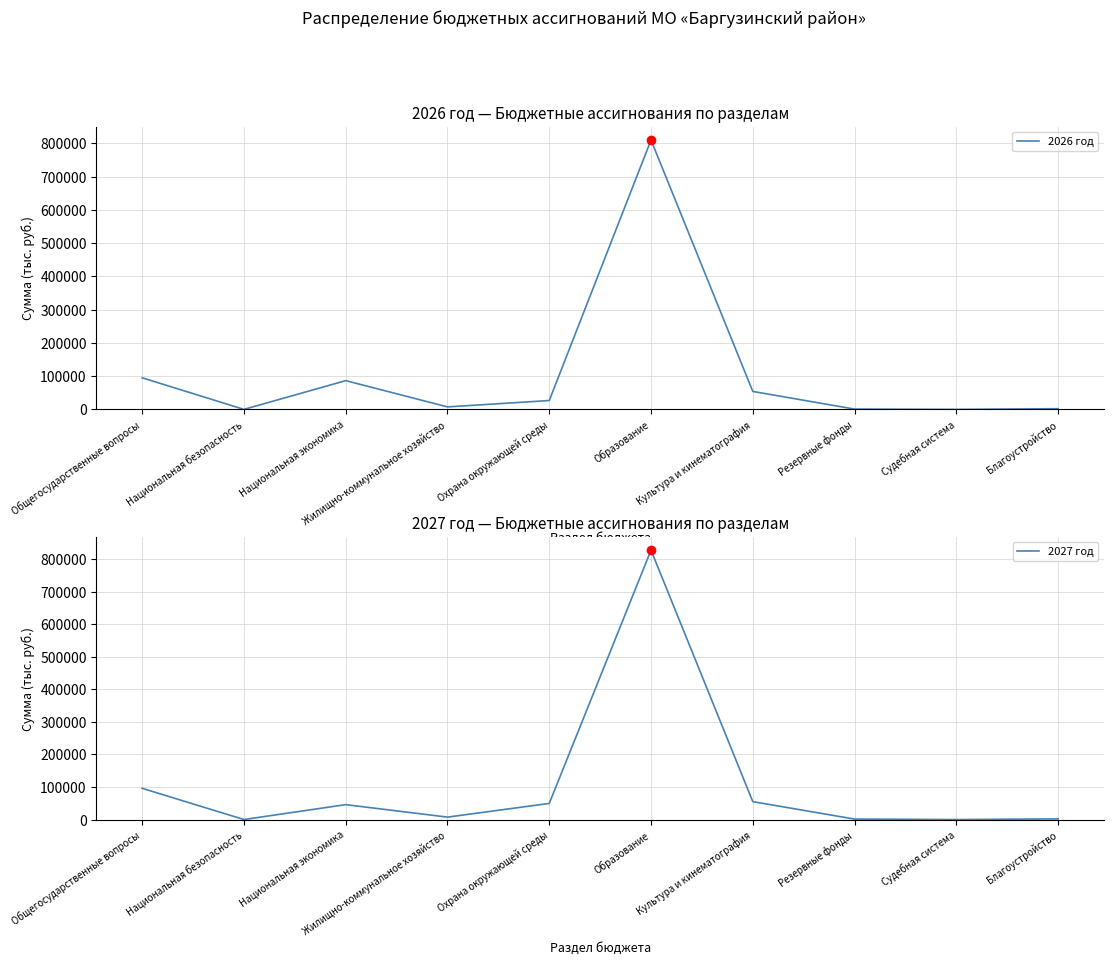

Which series contains the highest Y value?

2027 год